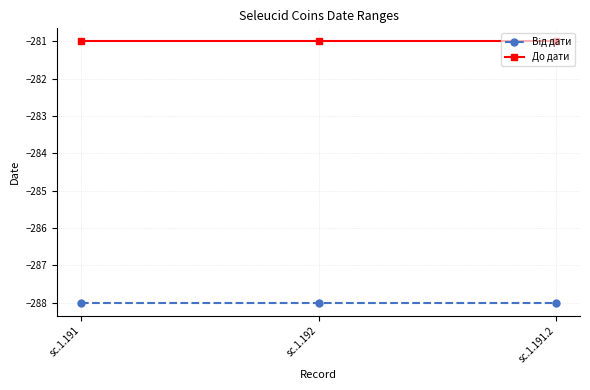

Which series has the largest total across all categories?

До дати